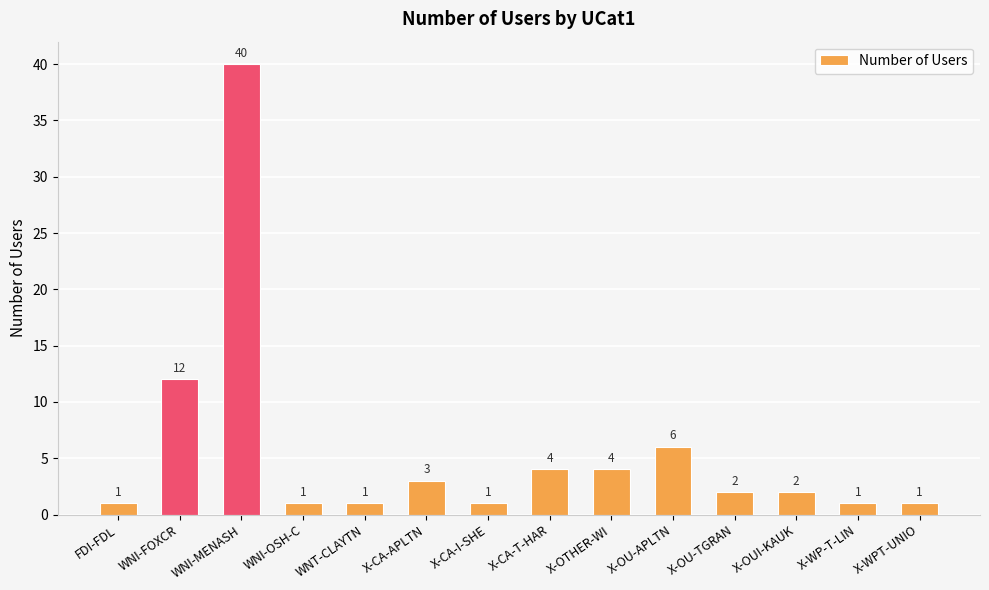

What position from the left is X-OU-APLTN?

10